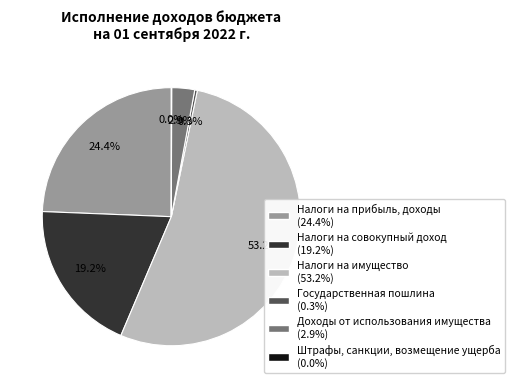

Is there a majority slice in this chart?

Yes